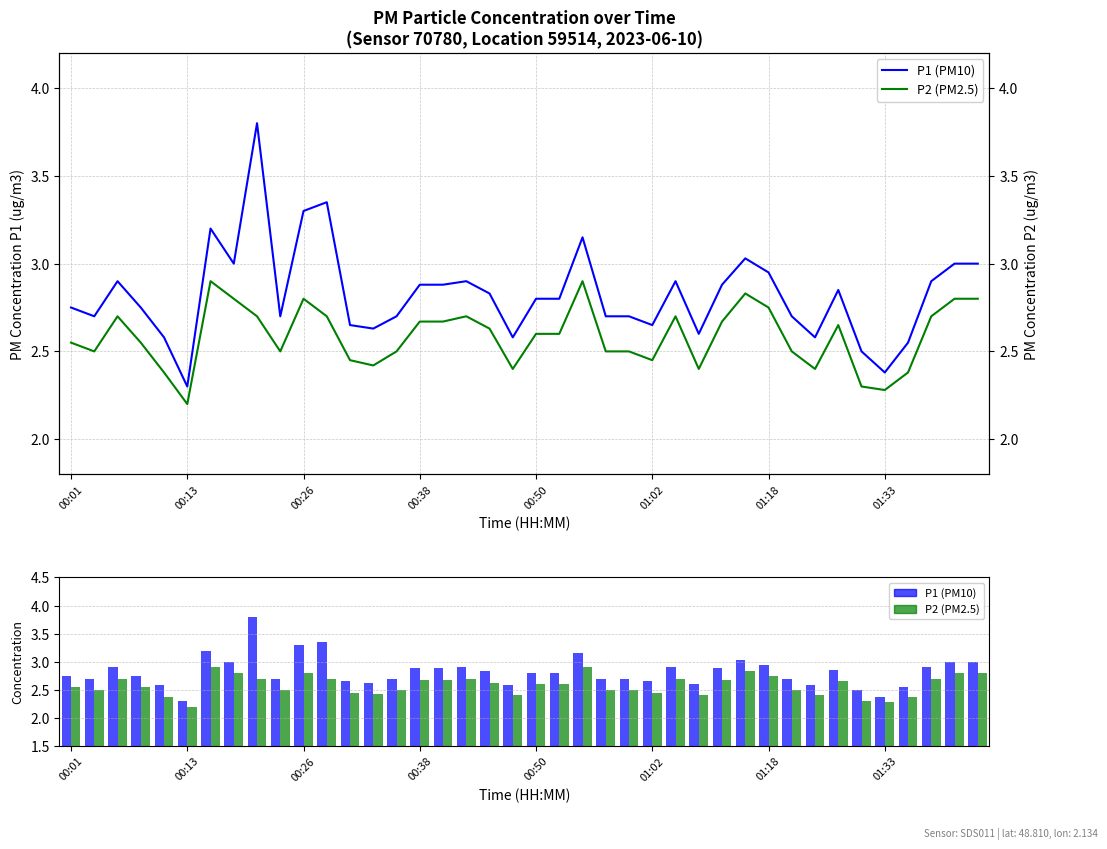

What are all the series names shown in the legend?

P1, P2